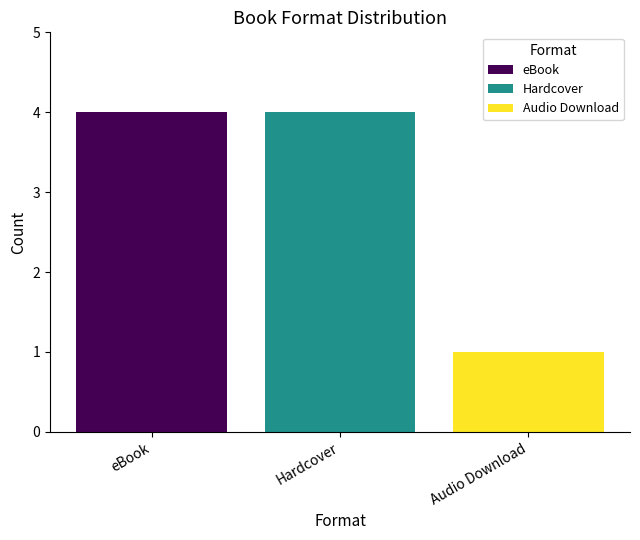

Where is the data nearest to the value 2?

Audio Download